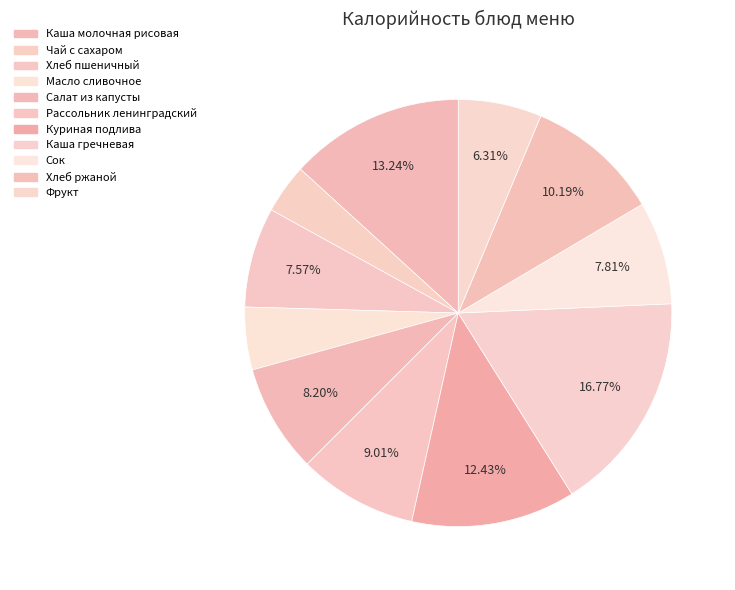

Is there a majority slice in this chart?

No